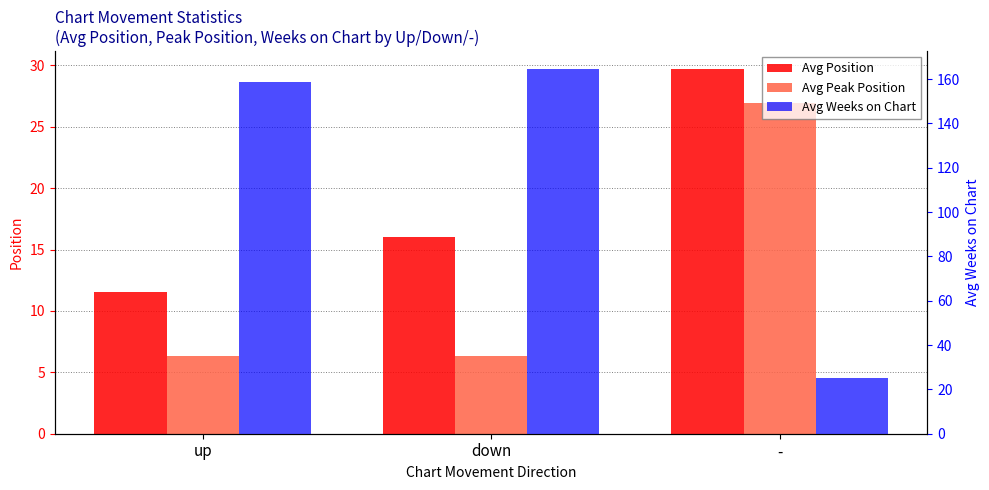

What is the average value of the Avg Peak Position series?

13.2